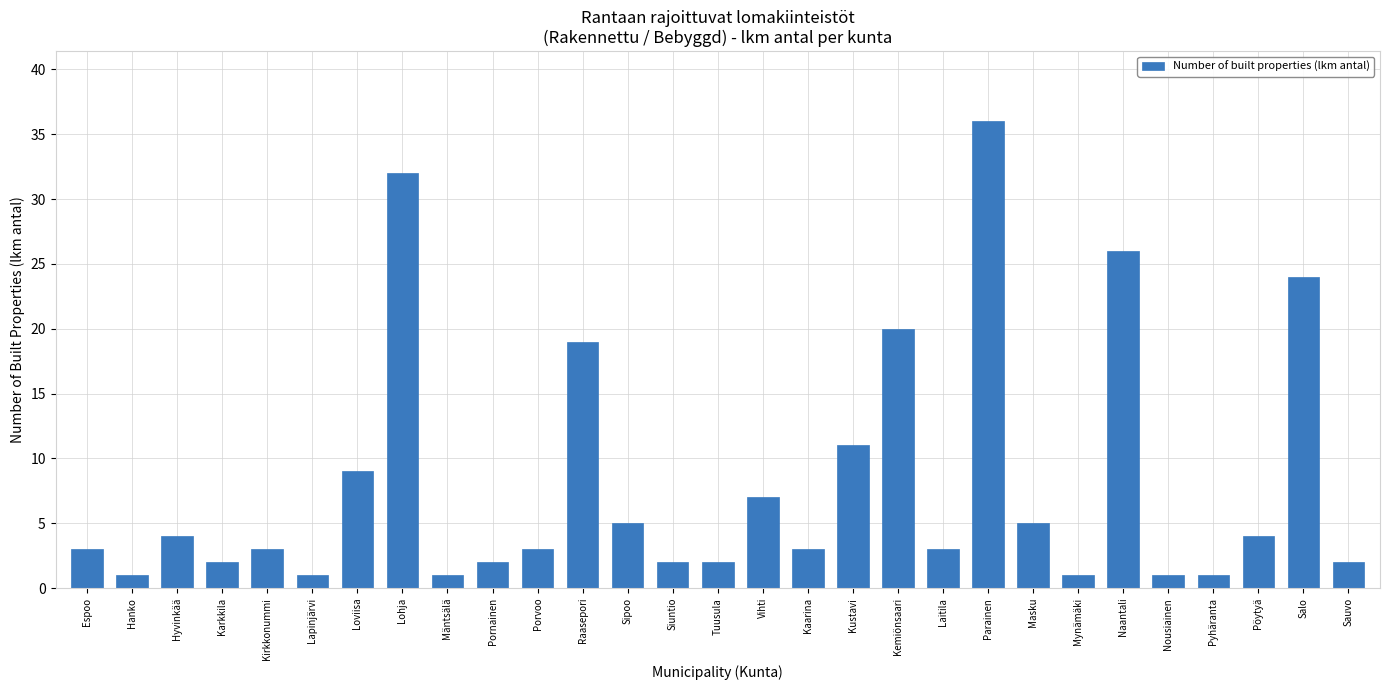

What is the smallest value displayed?

1